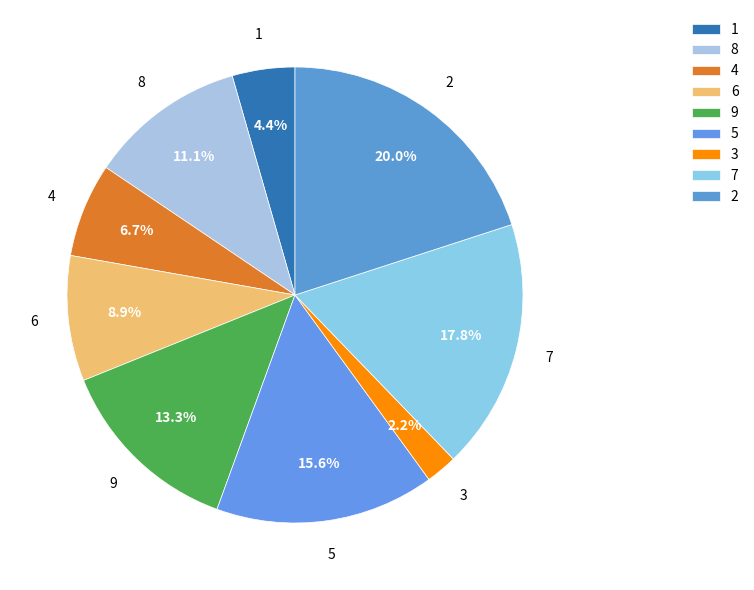

How many slices are in this pie chart?

9